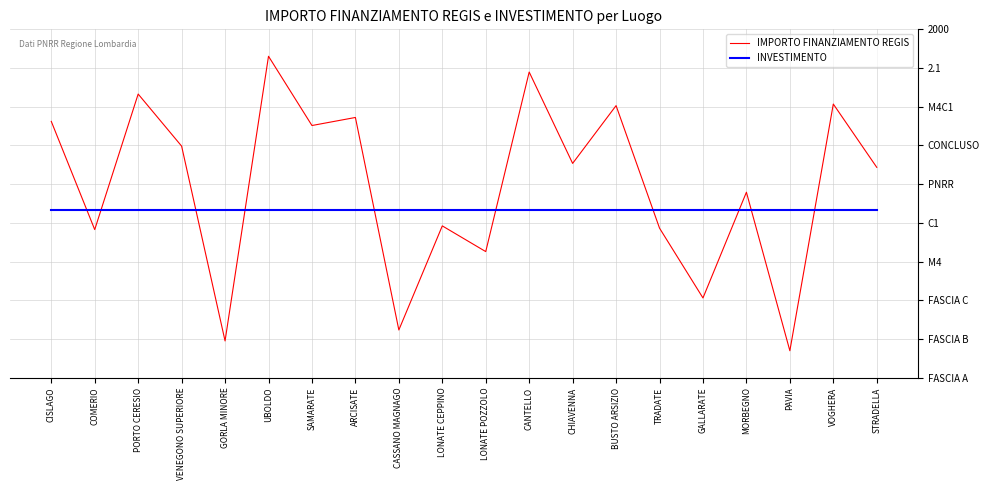

Reading left to right, list all the values displayed in this chart.

IMPORTO FINANZIAMENTO REGIS: 2328.7	1926.7	2430.3	2236.8	1513.0	2570.7	2313.4	2343.3	1553.7	1940.5	1845.0	2512.1	2172.6	2387.3	1932.1	1672.7	2065.5	1476.6	2393.2	2158.0
INVESTIMENTO: 2000.0	2000.0	2000.0	2000.0	2000.0	2000.0	2000.0	2000.0	2000.0	2000.0	2000.0	2000.0	2000.0	2000.0	2000.0	2000.0	2000.0	2000.0	2000.0	2000.0